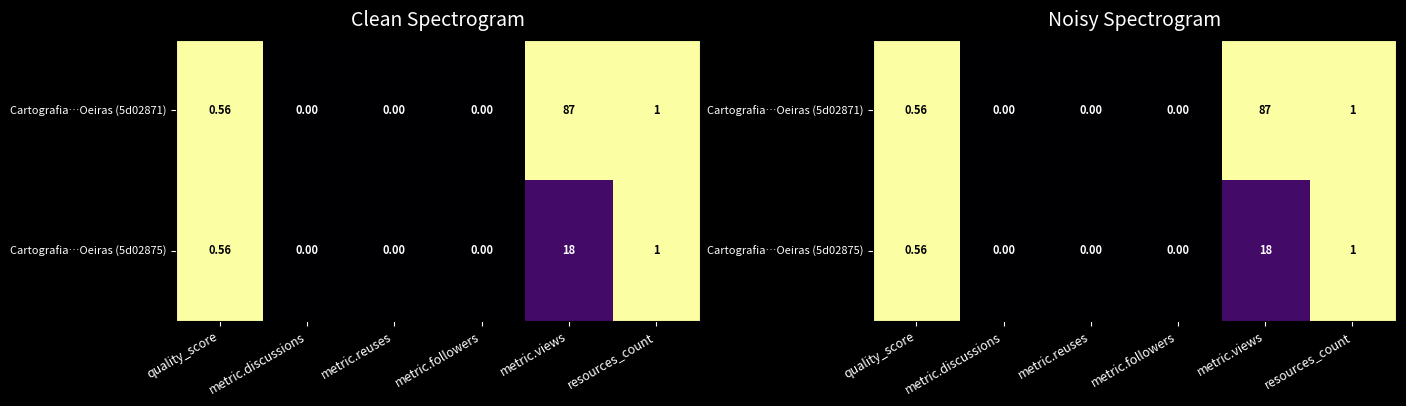

Rank the series at metric.views from highest to lowest value.

Cartografia…Oeiras (5d02871), Cartografia…Oeiras (5d02875)